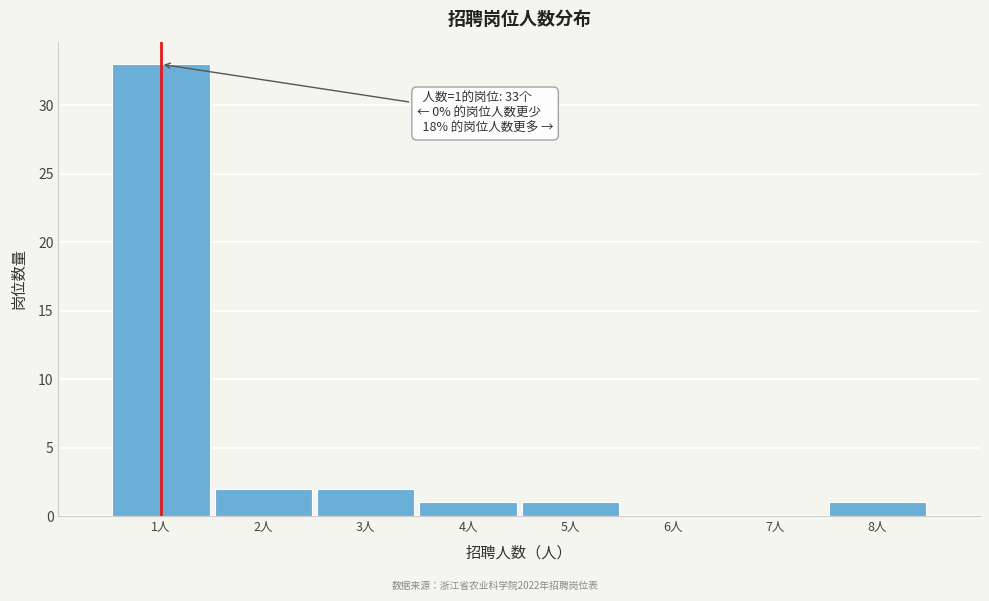

Over which range of the x-axis is the bar tallest?

0.5 to 1.5